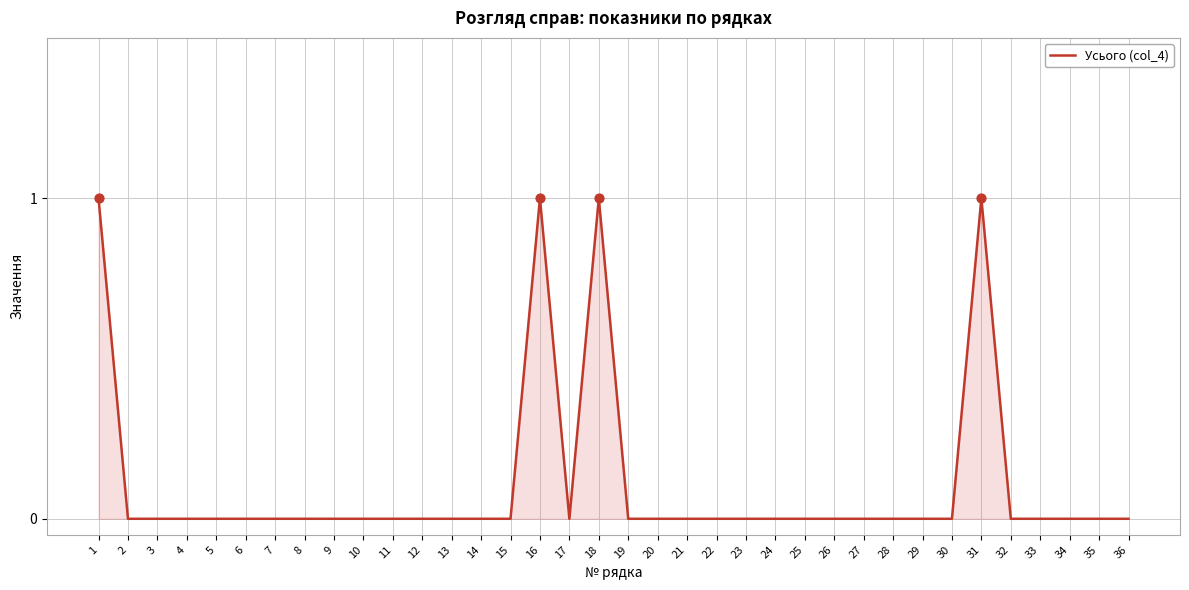

What is the change in value from 11 to 16?

+1